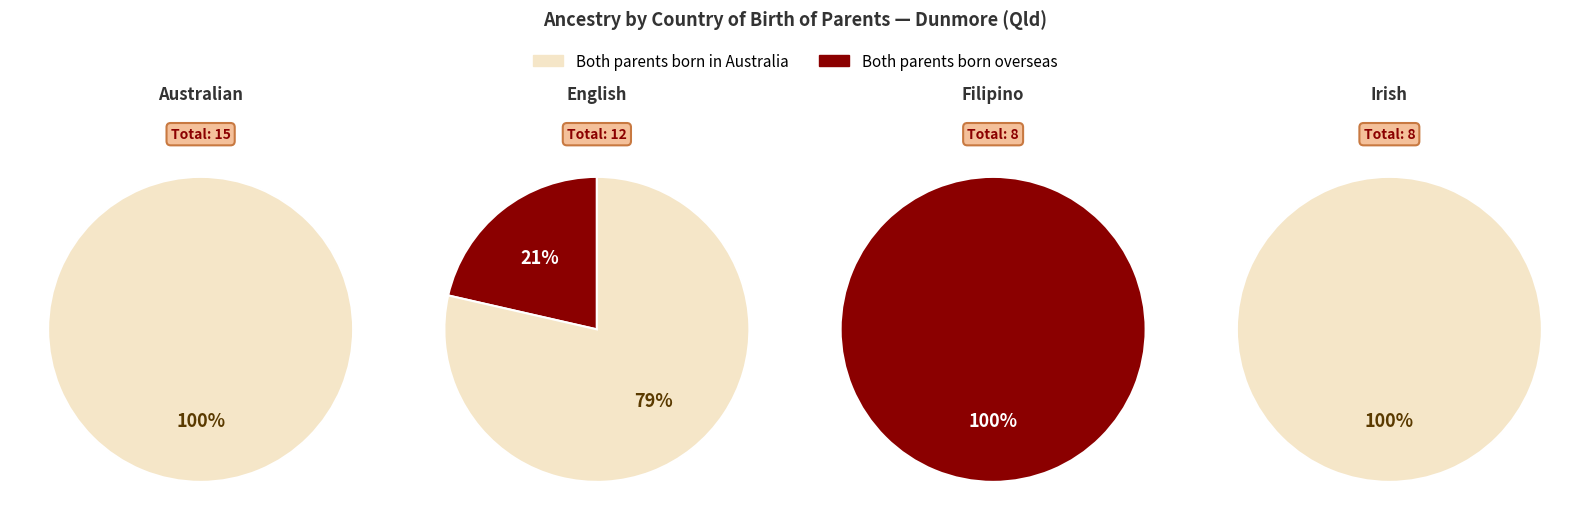

How much of the chart is everything except Filipino?

100.0%